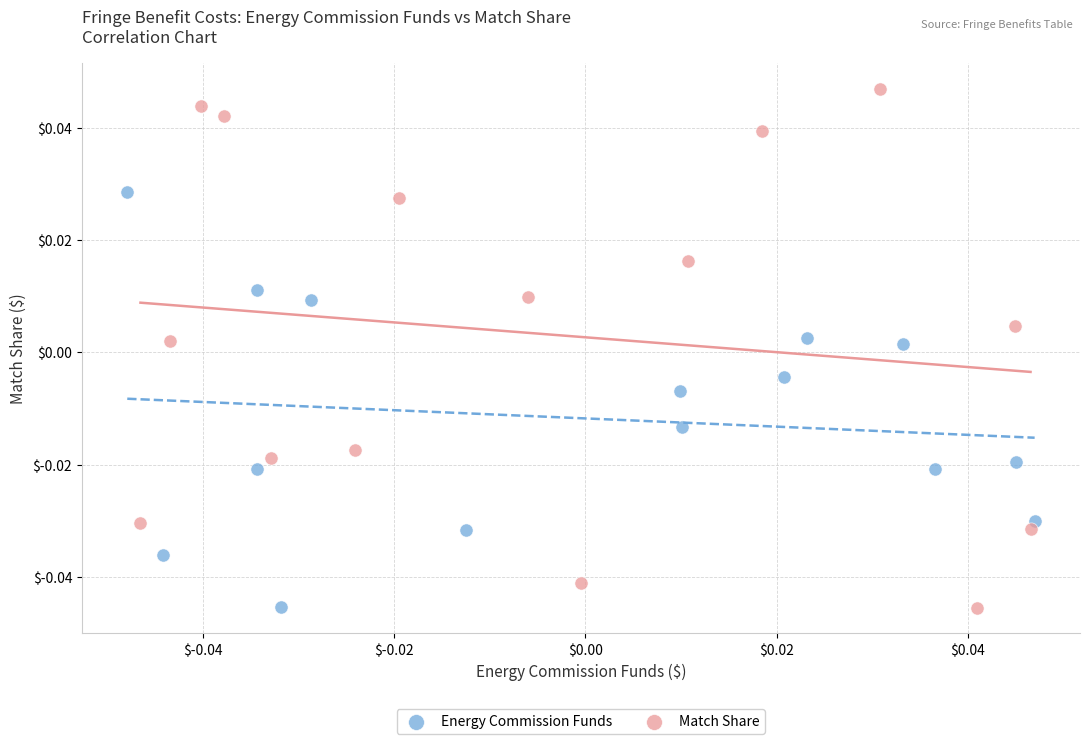

Which series has the widest spread of Y values?

Match Share